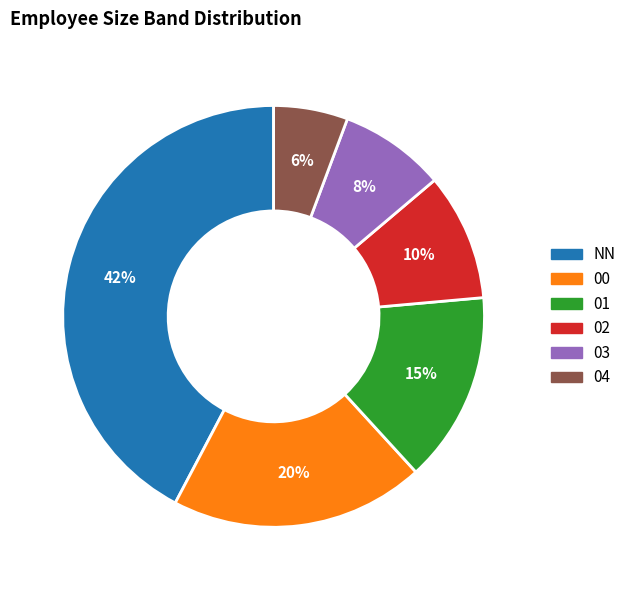

To the nearest percent, what percentage of the pie is 00?

20%